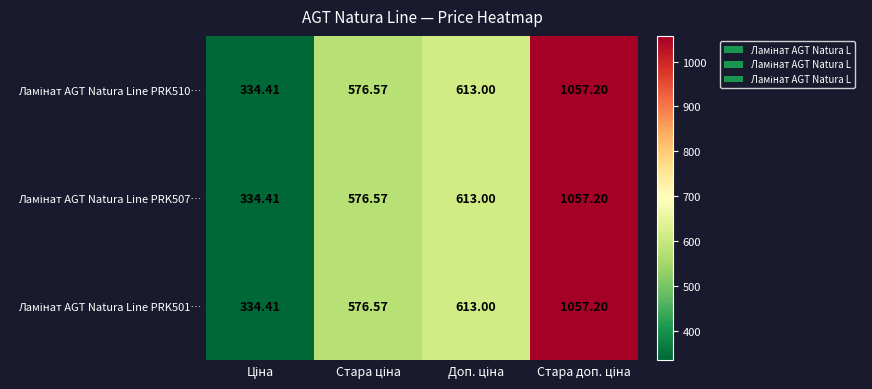

Which series has the largest total across all categories?

Ламінат AGT Natura Line PRK510…